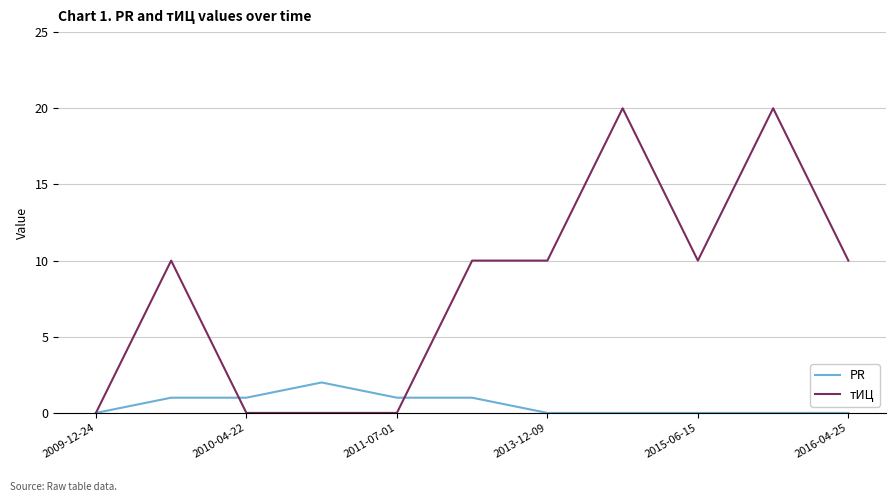

Which series has the widest spread of values?

тИЦ